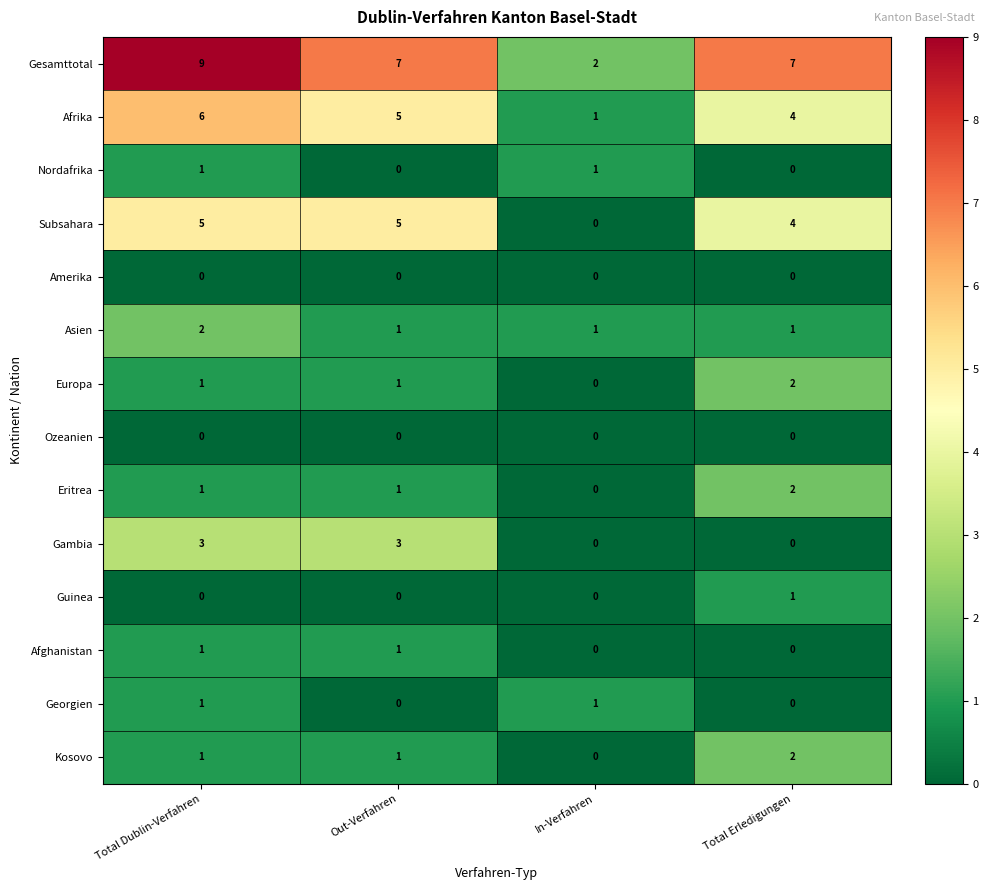

What is the maximum value shown in the chart?

9